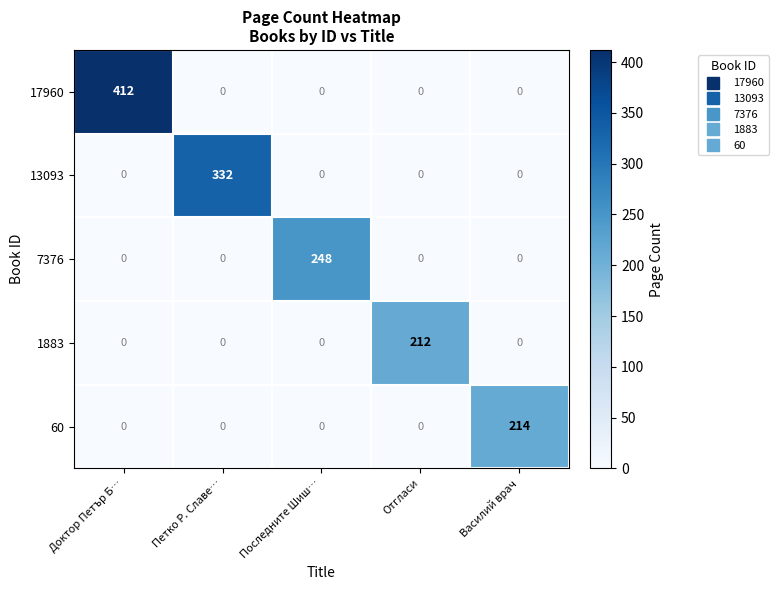

The value of 1883 at Петко Р. Славе… is 0. True or false?

True